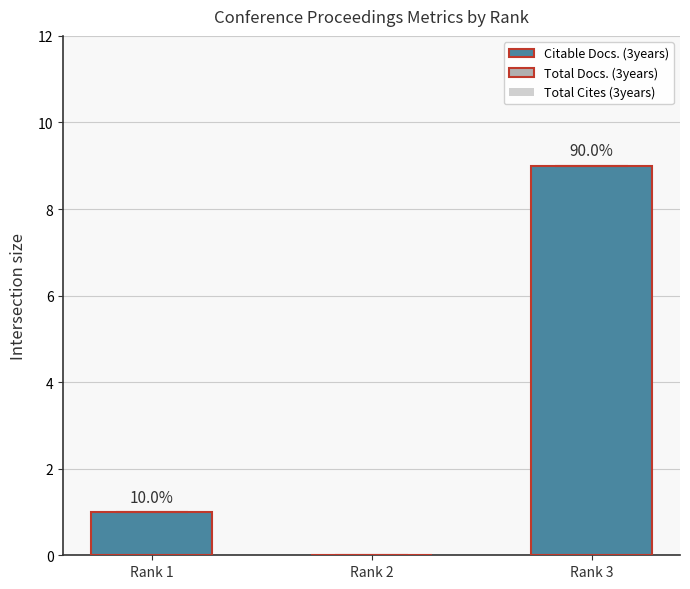

Reading left to right, extract all data points from this chart.

Citable Docs. (3years): Rank 1=1	Rank 2=0	Rank 3=9
Total Docs. (3years): Rank 1=0	Rank 2=0	Rank 3=0
Total Cites (3years): Rank 1=0	Rank 2=0	Rank 3=0